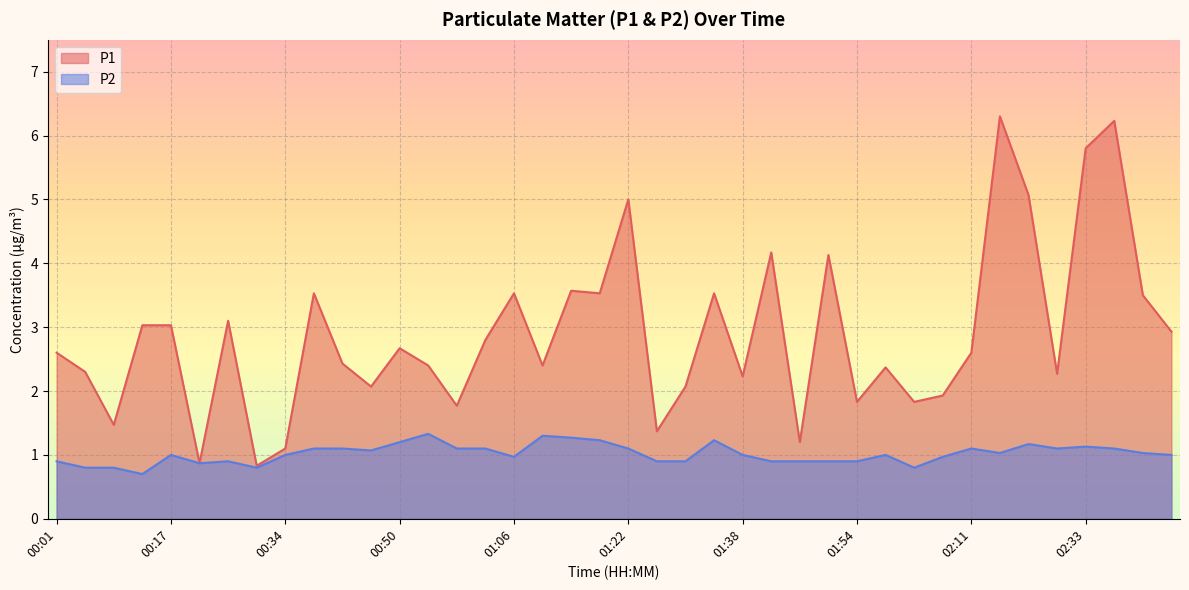

What is the difference between the highest and lowest values at 01:59?

1.4